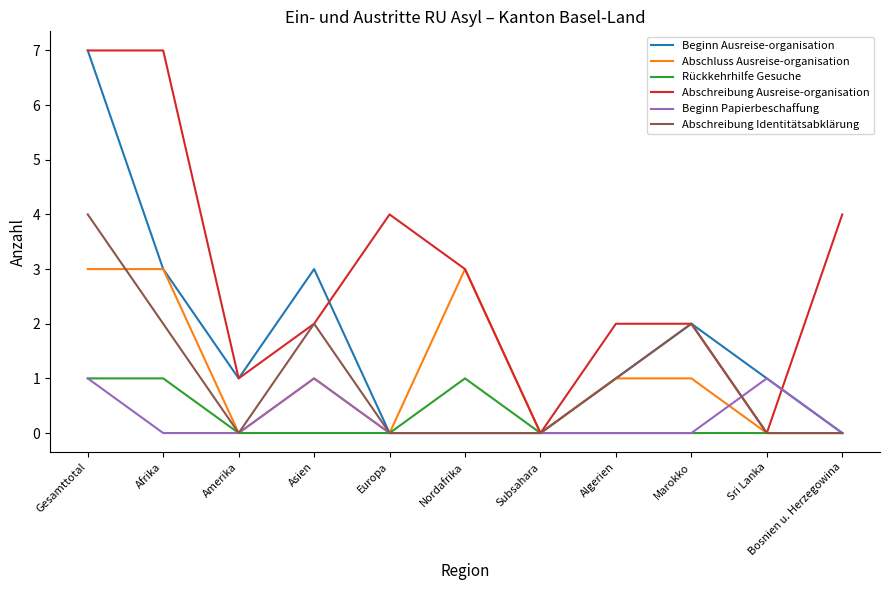

What is the spread (max minus min) of values at Bosnien u. Herzegowina?

4